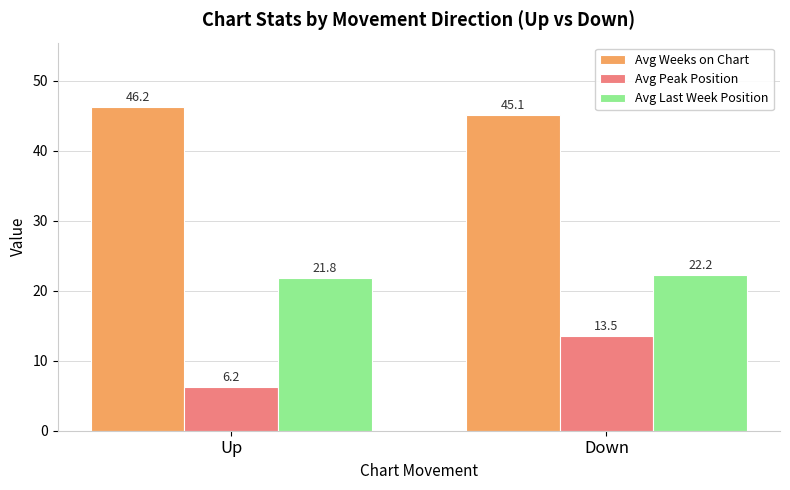

True or false: Avg Peak Position has a value of 13.5 at Down.

True